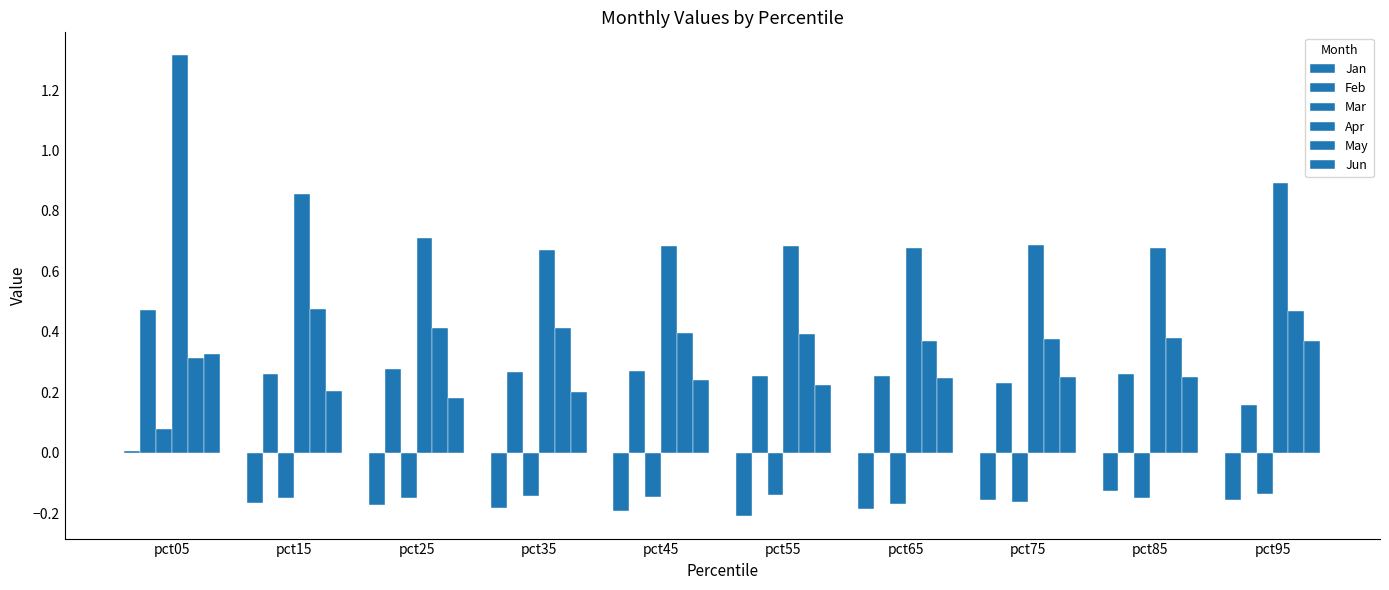

The Apr series shows 1.3 at pct15. True or false?

False